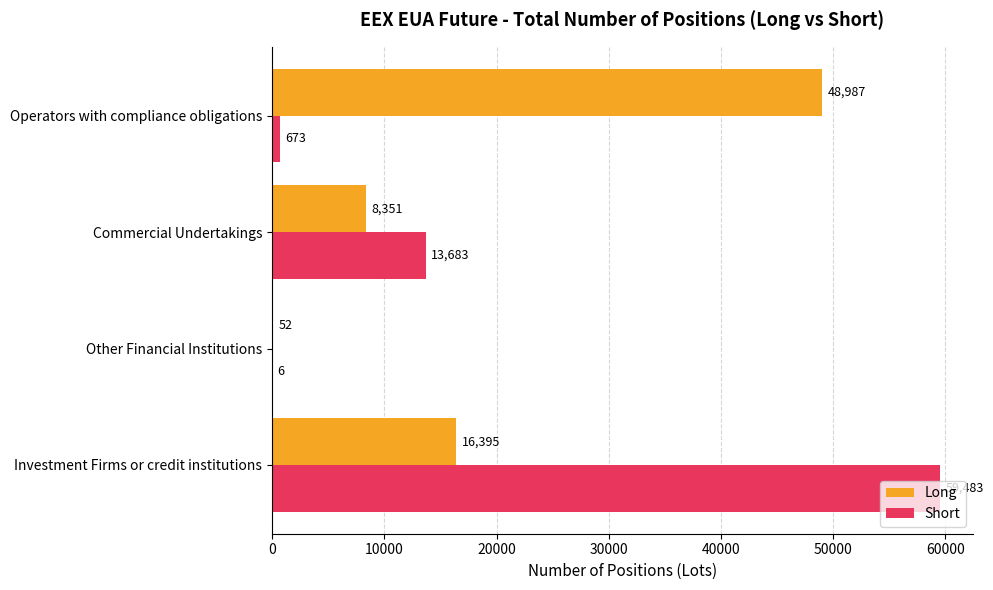

What is the sum of all Long values?

73785